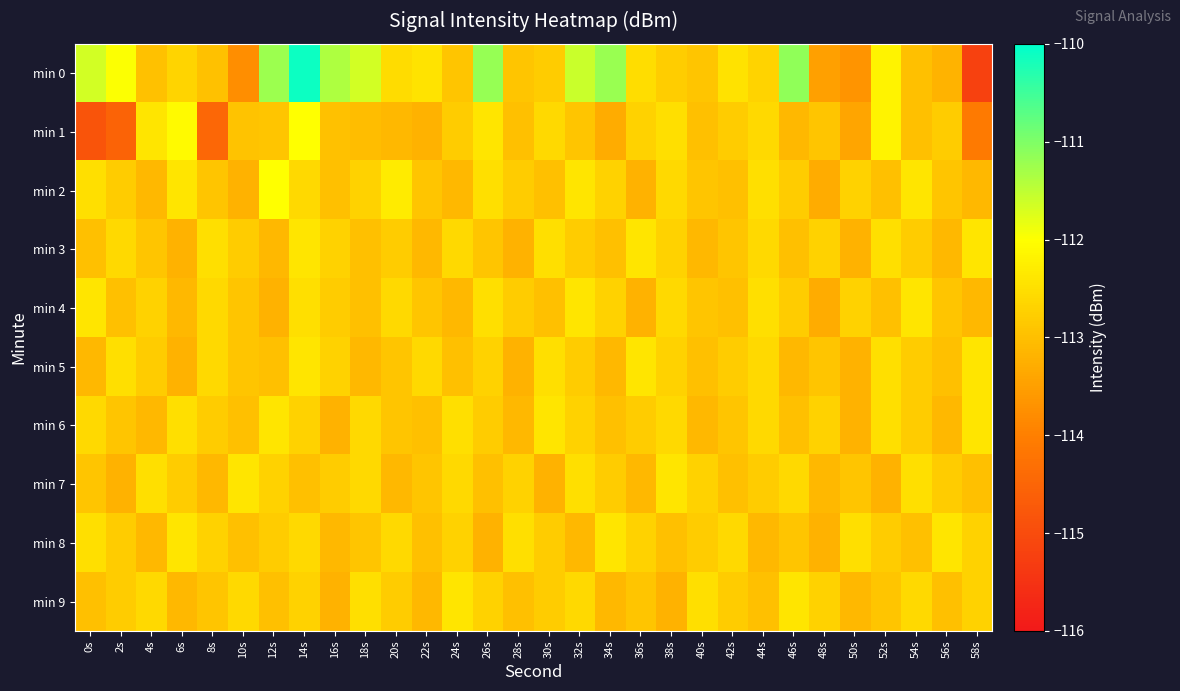

At how many categories does at least one series exceed -113?

30